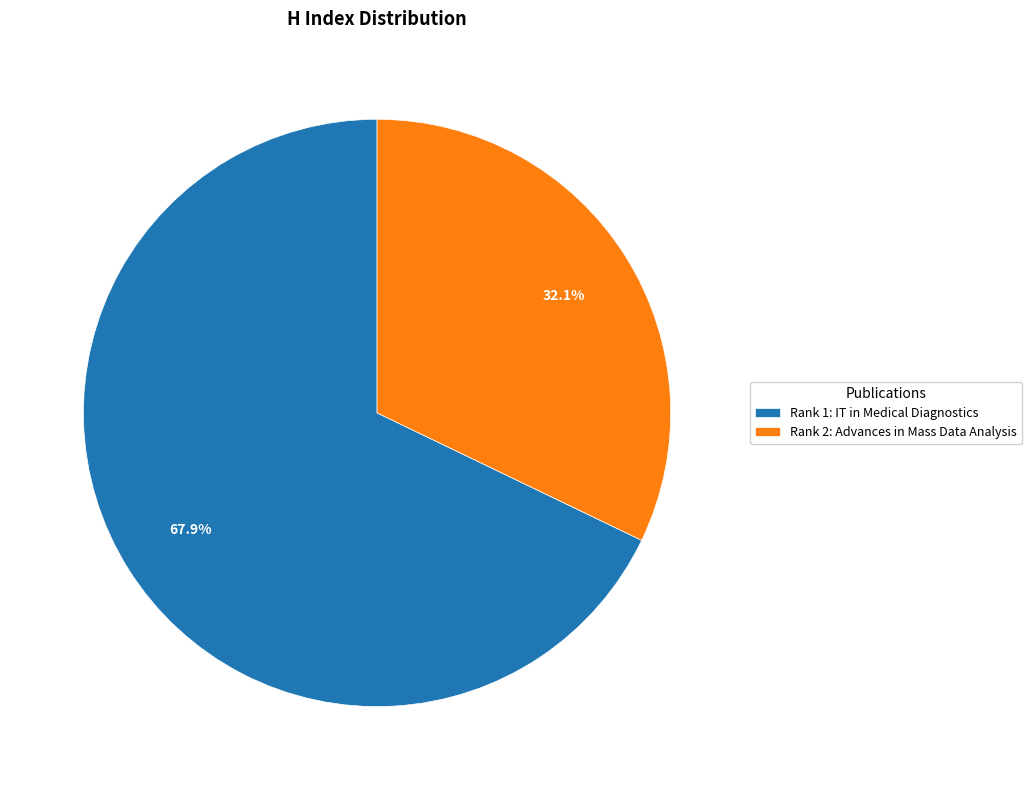

Rank the categories by value from lowest to highest.

Rank 2: Advances in Mass Data Analysis, Rank 1: IT in Medical Diagnostics